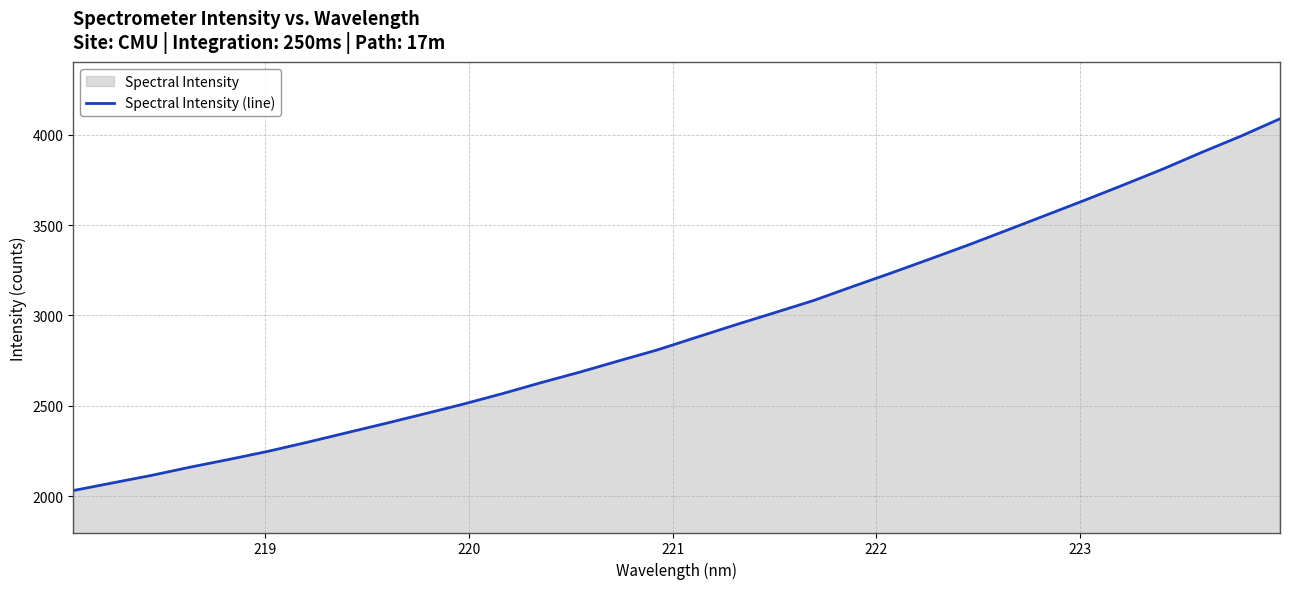

How many data points are above 2879?

16